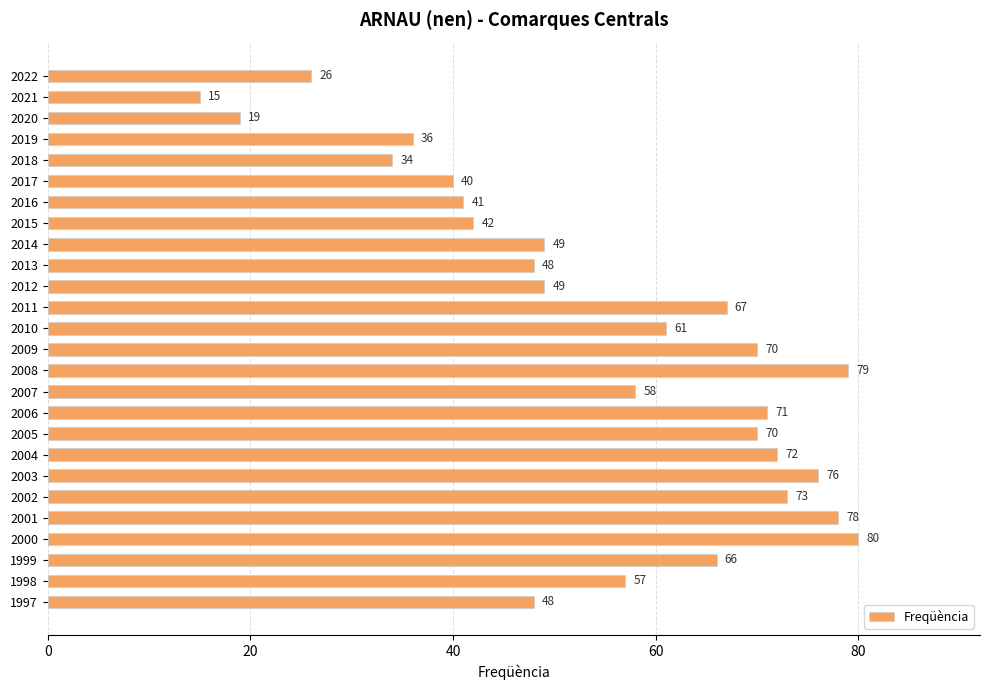

What is the difference between the maximum and minimum values?

65